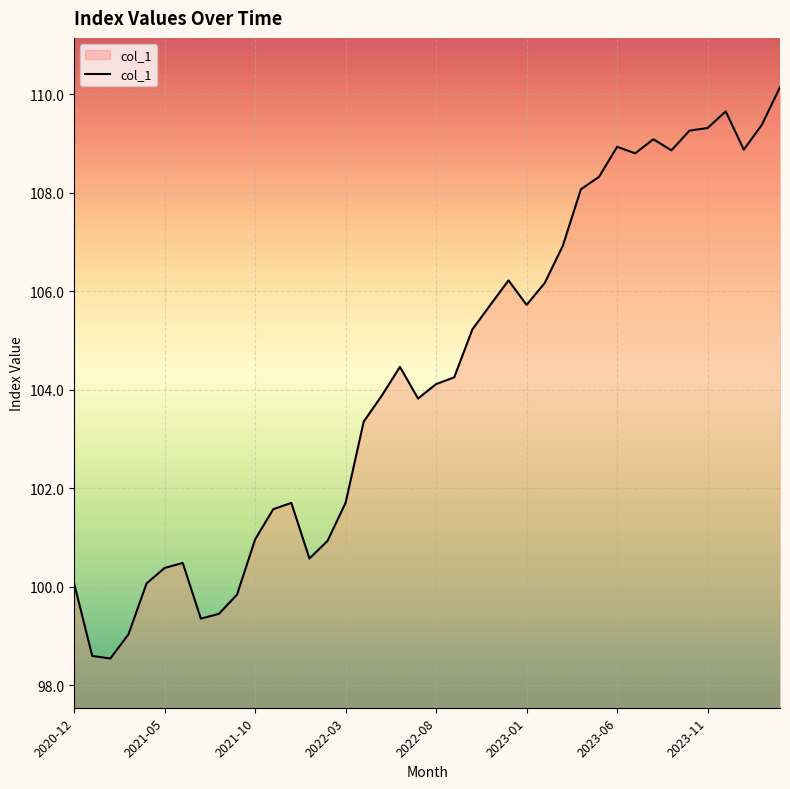

What is the greatest value displayed?

110.1